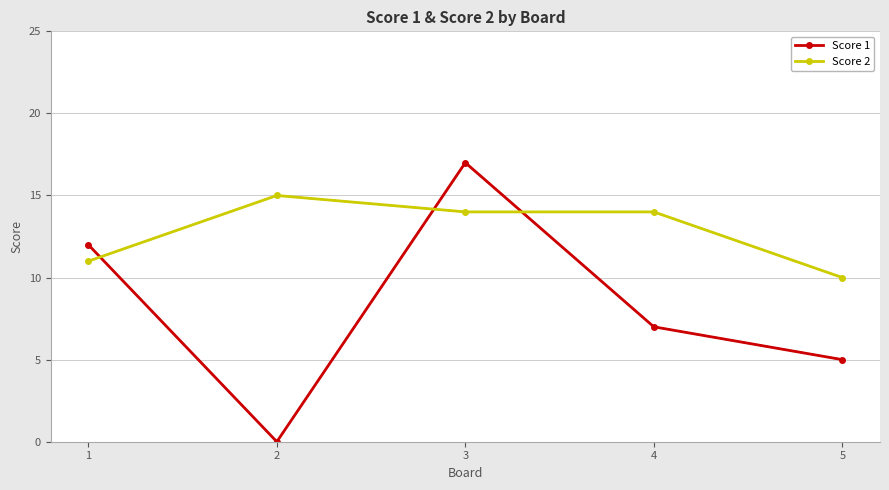

Where does the Score 1 series first go above 7?

1